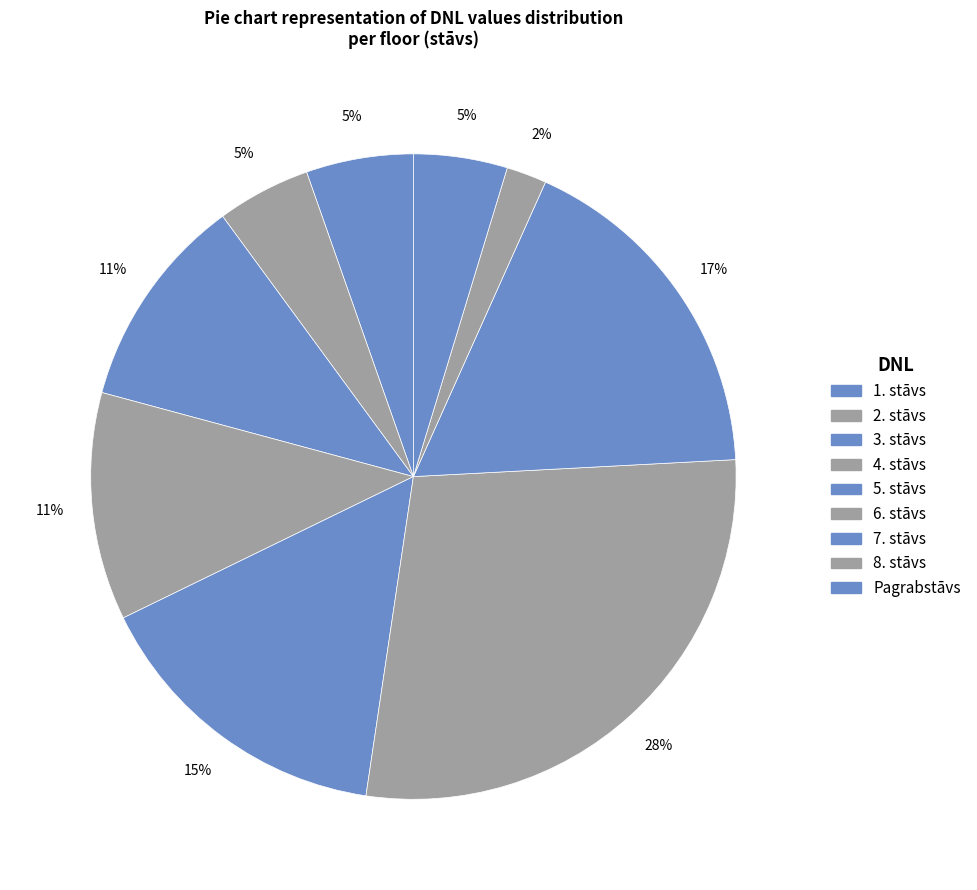

Count the number of slices in the pie.

9